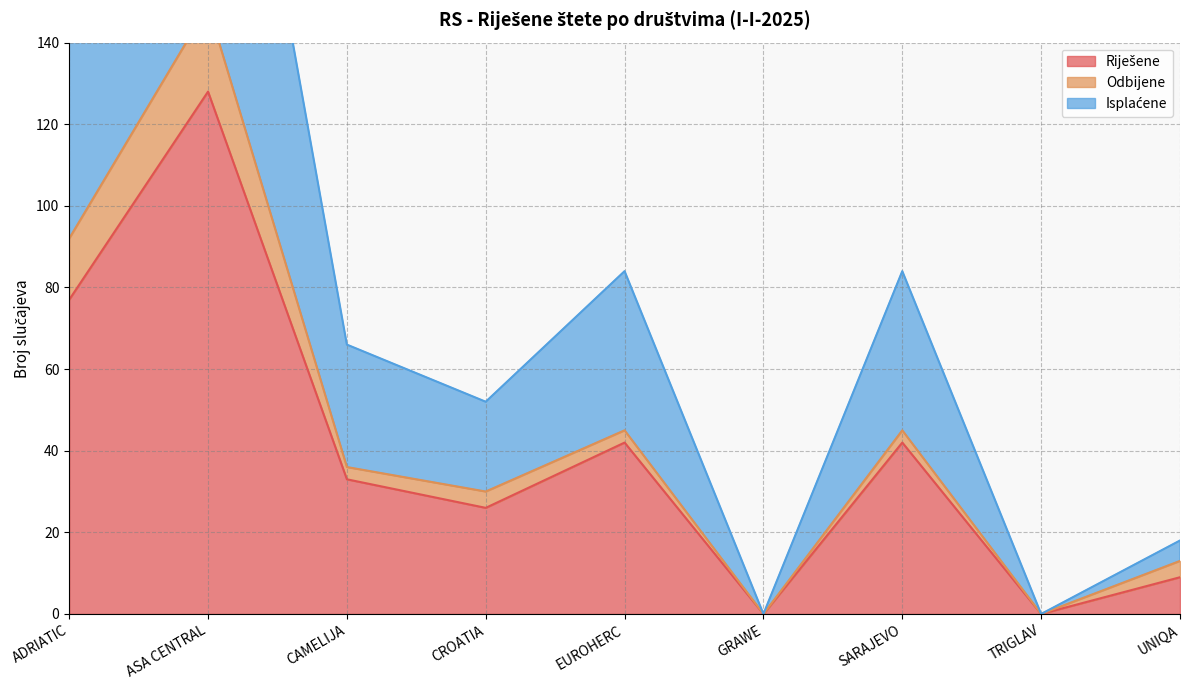

Is the value of Riješene at CROATIA greater than the value of Isplaćene at EUROHERC?

No